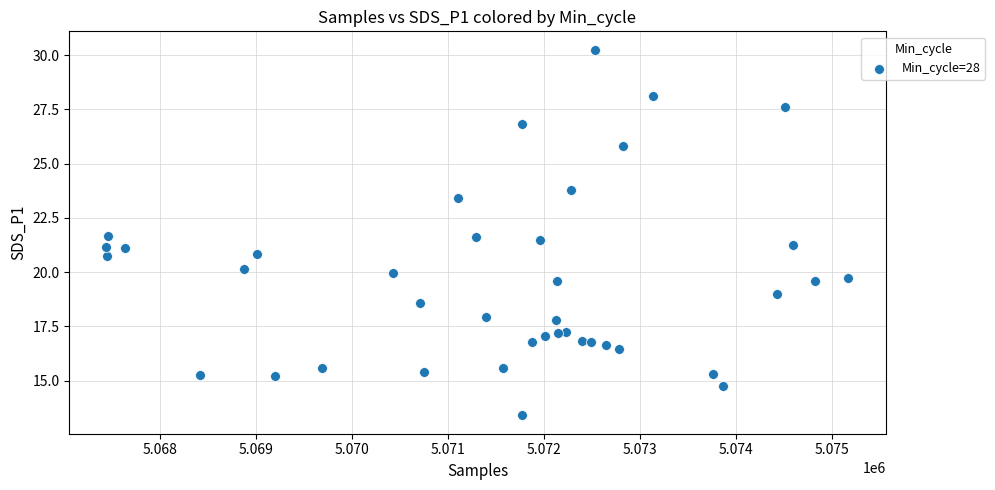

What is the range of X values (max minus min)?

7718.0